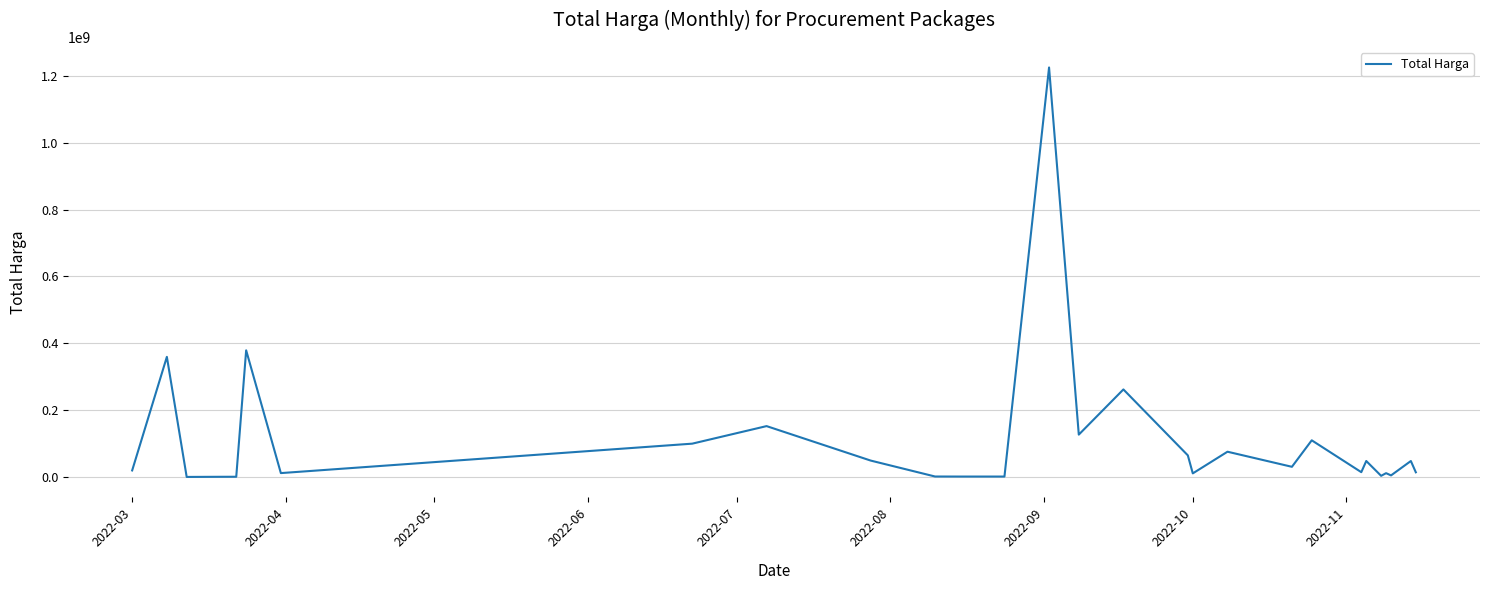

What is the greatest value displayed?

1224682000